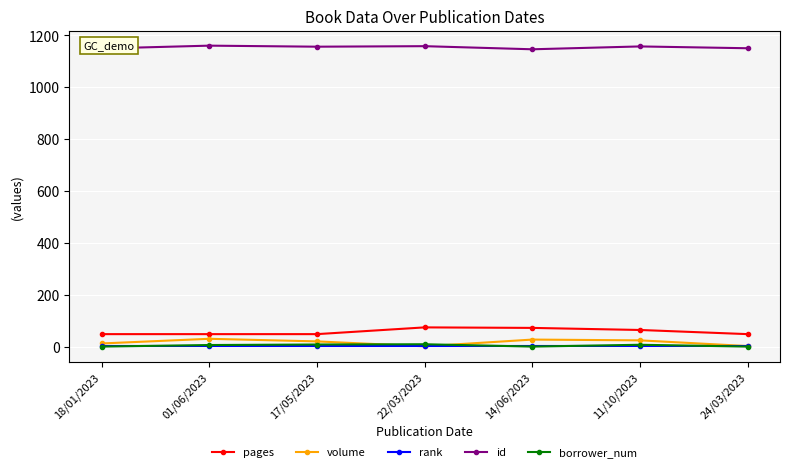

What is the minimum value for pages?

48